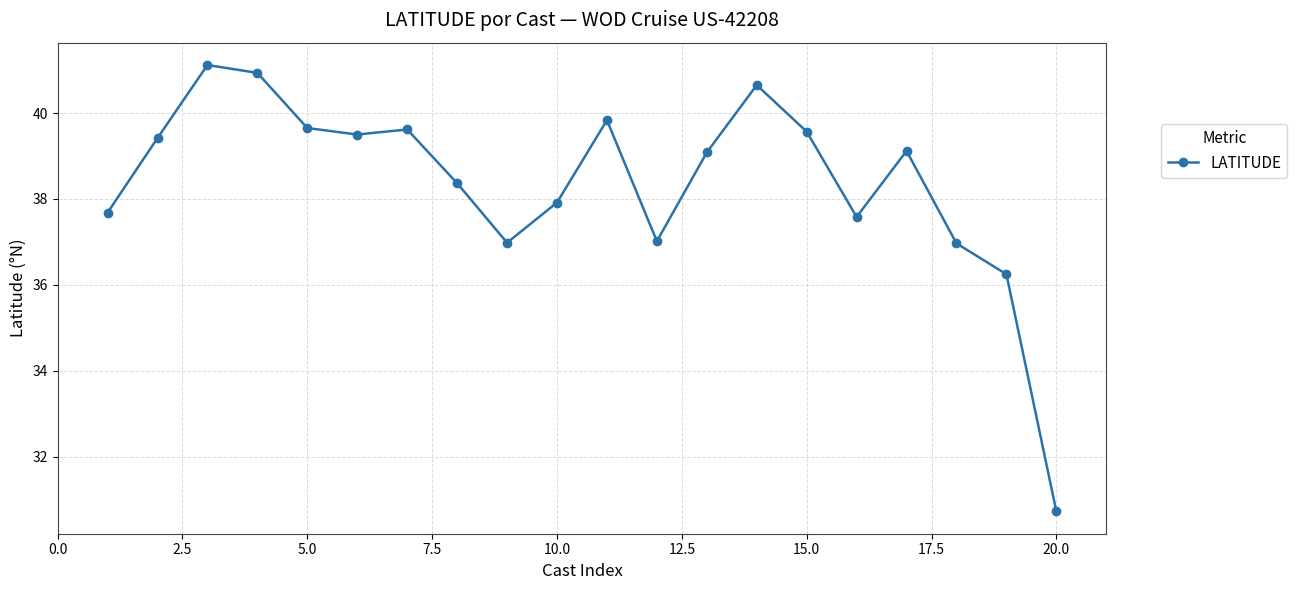

Does the chart have visible grid lines?

Yes